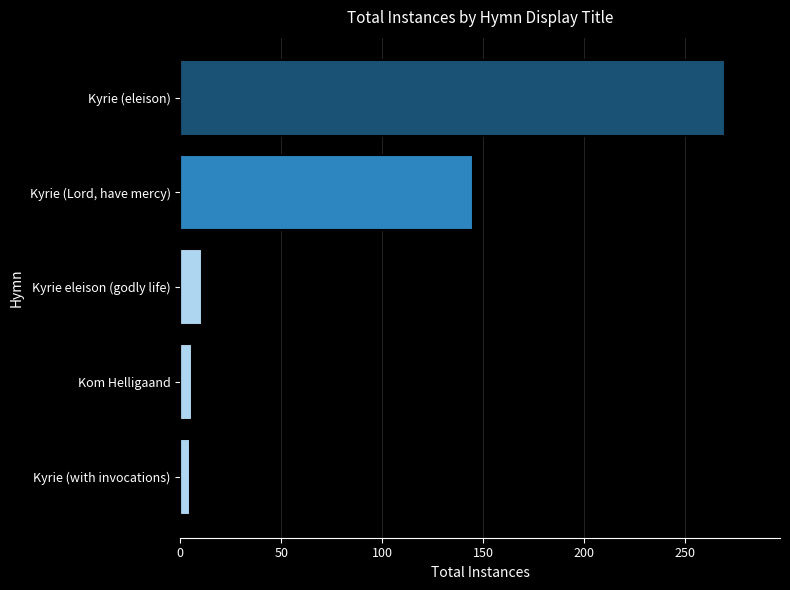

What is the sum of all values?

437